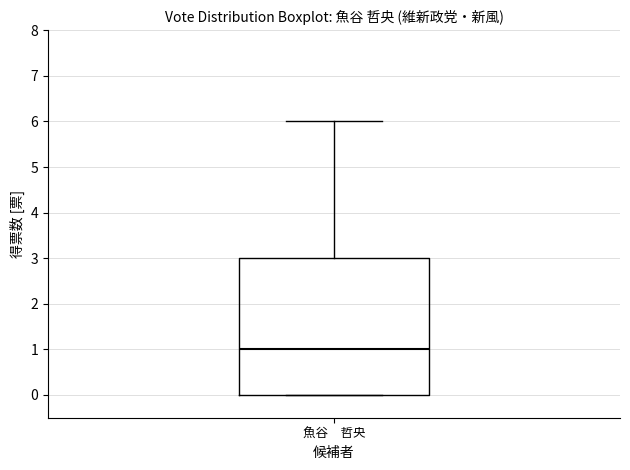

Where does the upper whisker of the box for 魚谷 哲央 end on the y-axis? The values are not printed on the chart, so give them approximately, as read against the axis.

6